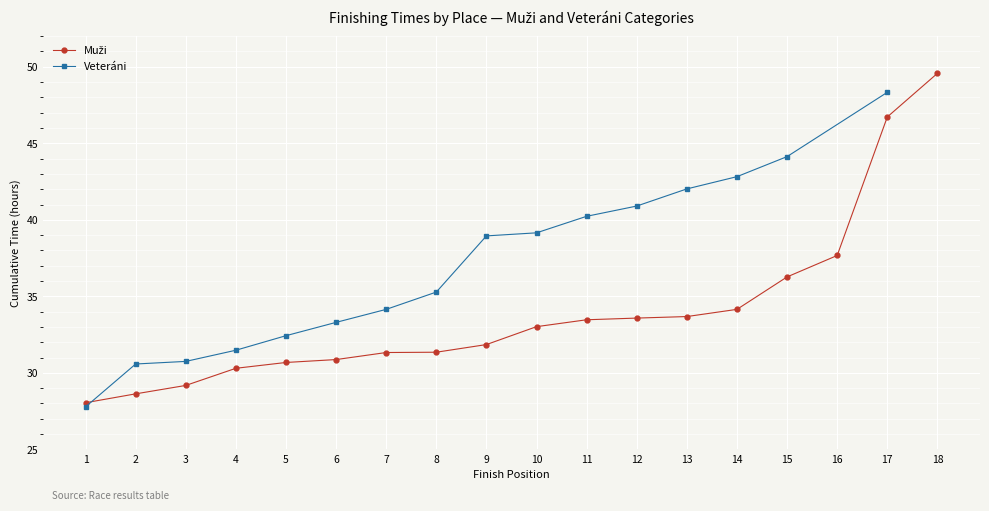

What is the sum of the values at 4 and 3?

62.2